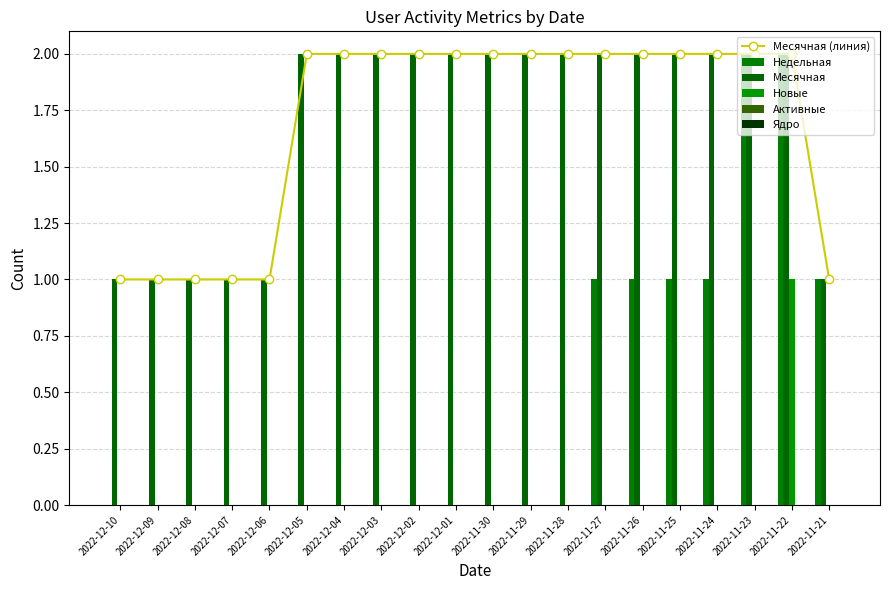

Between 2022-12-10 and 2022-11-28, which is larger?

2022-11-28